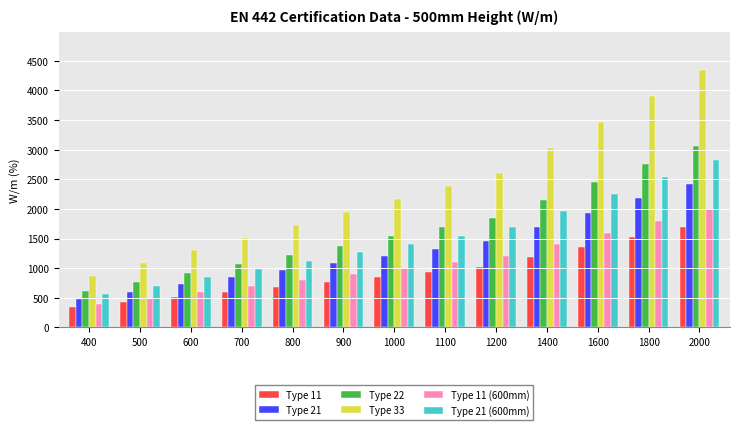

Reading left to right, what are all the values shown in this chart?

Type 11: 400=339	500=424	600=509	700=594	800=678	900=763	1000=848	1100=933	1200=1018	1400=1187	1600=1357	1800=1526	2000=1696
Type 21: 400=484	500=605	600=726	700=847	800=968	900=1089	1000=1210	1100=1331	1200=1452	1400=1694	1600=1936	1800=2178	2000=2420
Type 22: 400=614	500=768	600=921	700=1075	800=1228	900=1382	1000=1535	1100=1689	1200=1842	1400=2149	1600=2456	1800=2763	2000=3070
Type 33: 400=868	500=1085	600=1301	700=1518	800=1735	900=1952	1000=2169	1100=2386	1200=2603	1400=3037	1600=3470	1800=3904	2000=4338
Type 11 (600mm): 400=400	500=500	600=600	700=700	800=800	900=900	1000=1000	1100=1100	1200=1200	1400=1400	1600=1600	1800=1800	2000=2000
Type 21 (600mm): 400=564	500=705	600=845	700=986	800=1127	900=1268	1000=1409	1100=1550	1200=1691	1400=1973	1600=2254	1800=2536	2000=2818